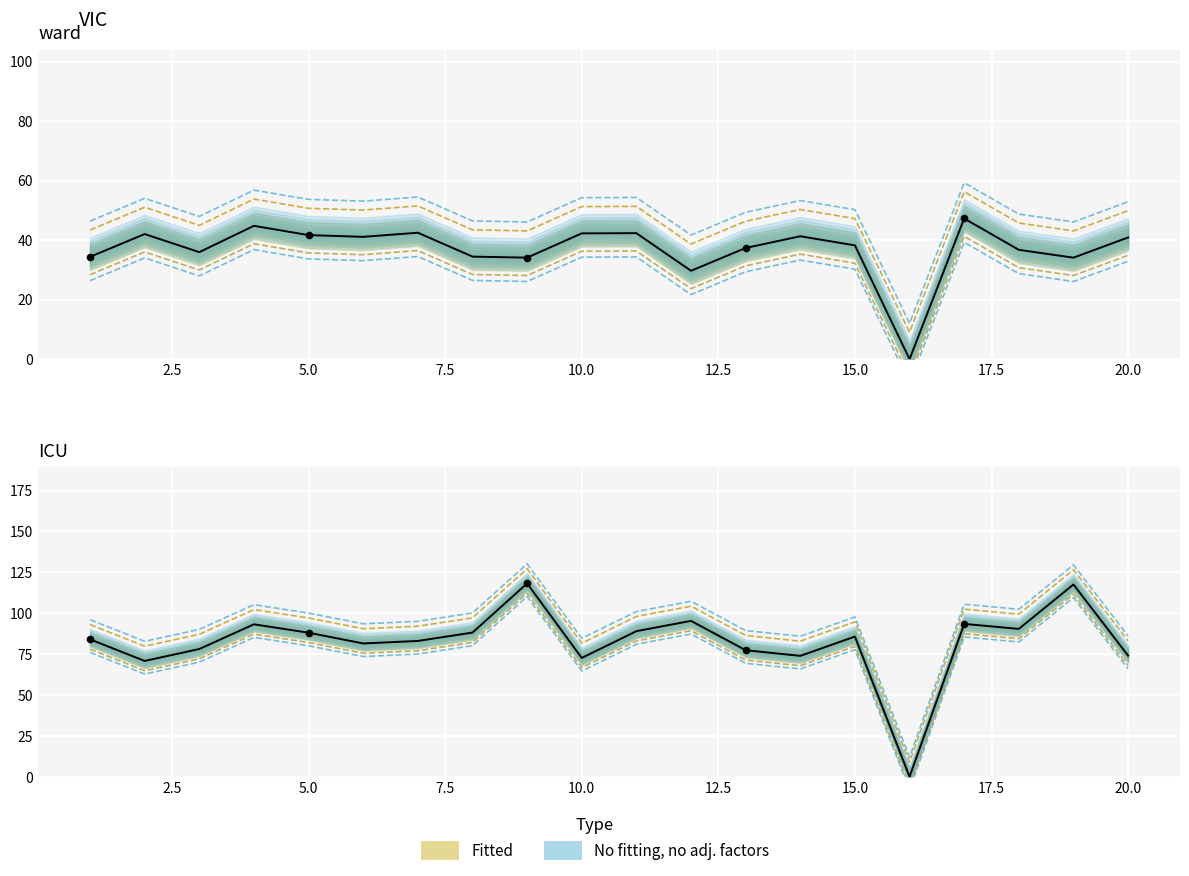

Is the value of lon_abs at 10 greater than the value of lat at 19?

Yes